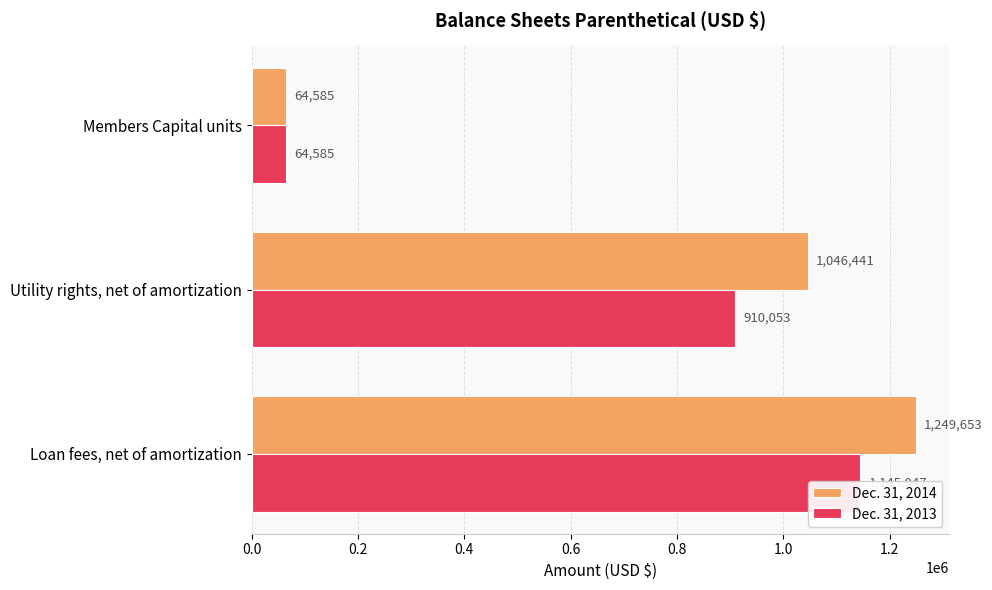

The Dec. 31, 2013 series shows 111855 at 0.4. True or false?

False